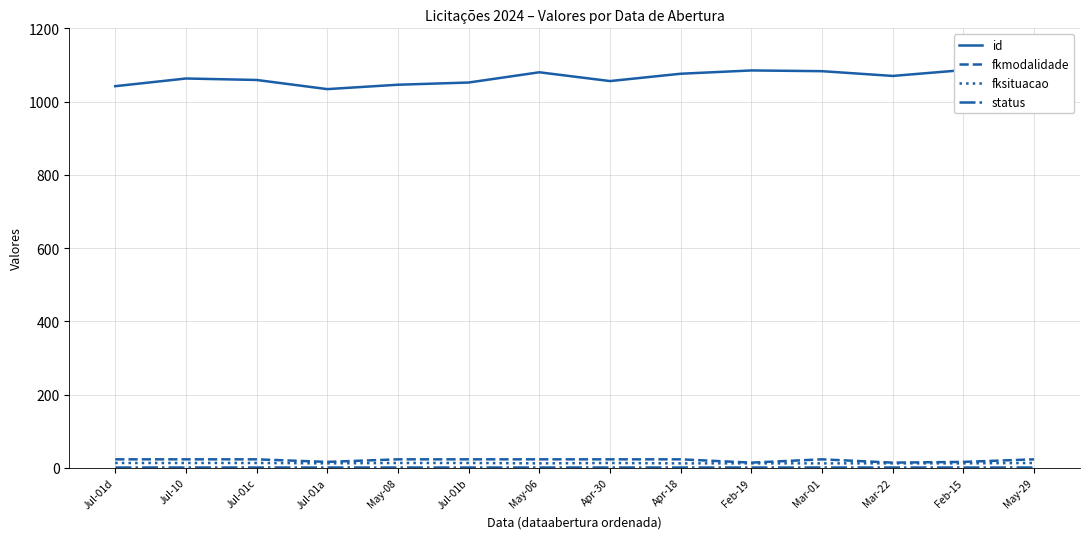

What is the spread (max minus min) of values at Apr-18?

1075